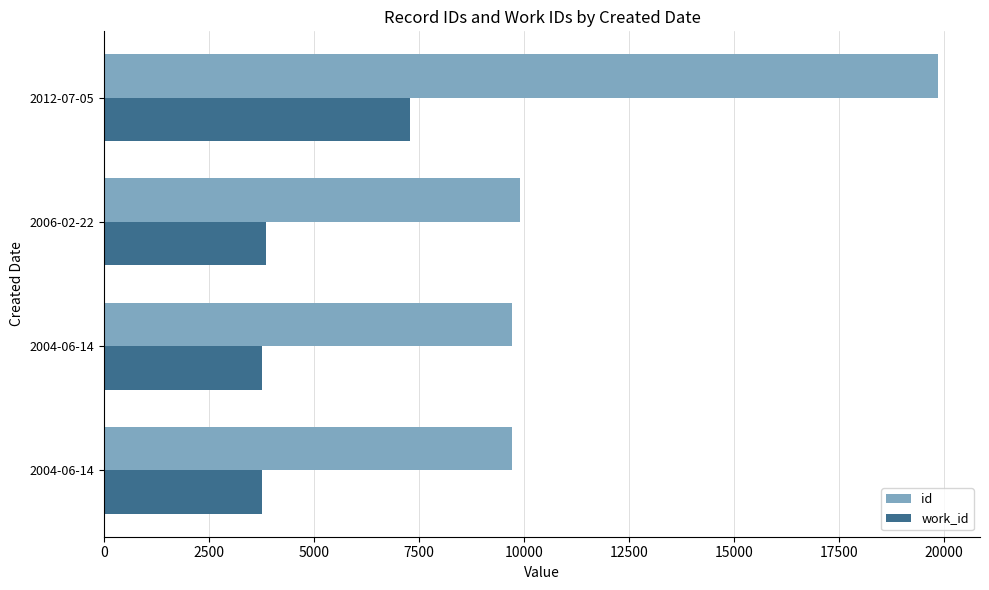

What is the maximum value shown in the chart?

19866